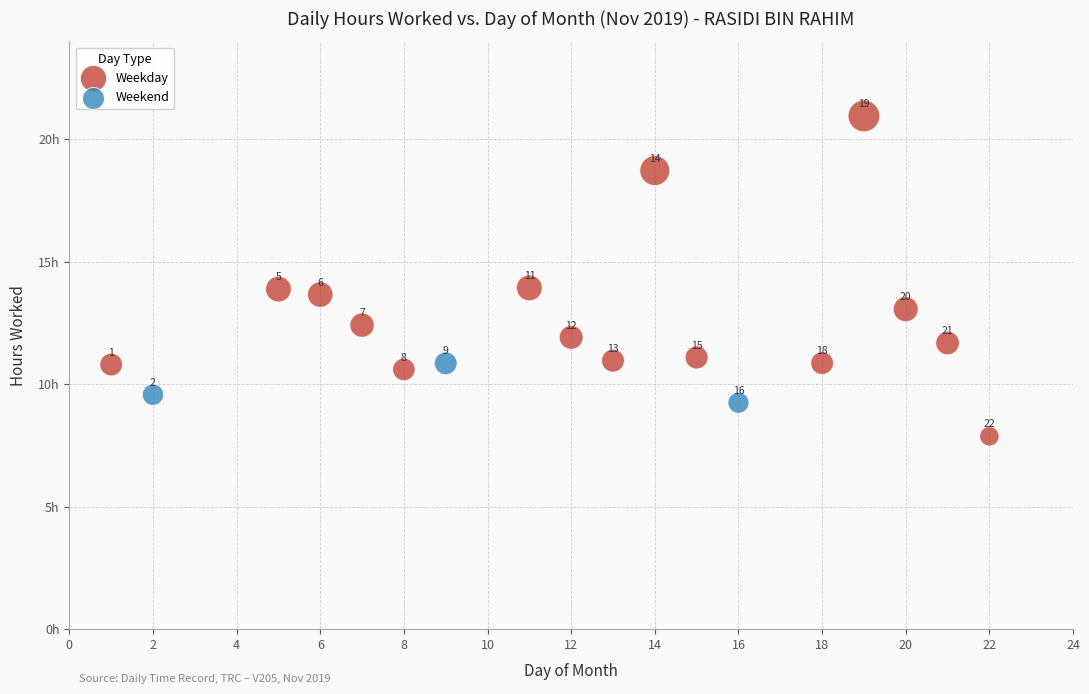

Which series reaches the maximum Y coordinate?

Weekday